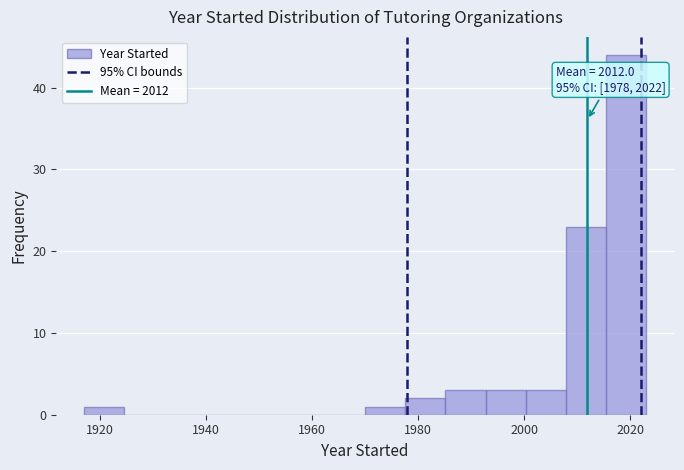

Around what value on the x-axis is the tallest bar? Give the approximate position of its centre, as read against the axis.

2020